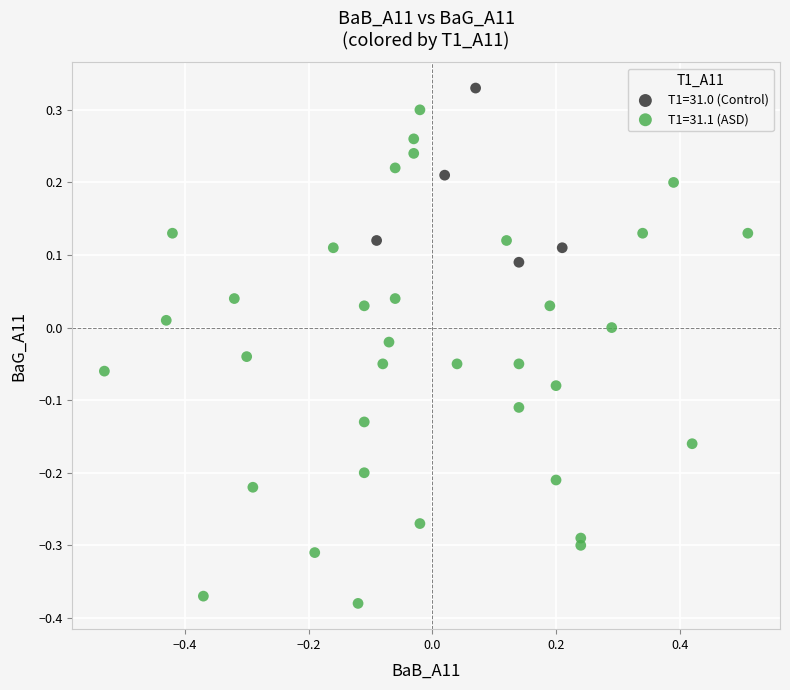

Which series contains the highest Y value?

T1=31.0 (Control)